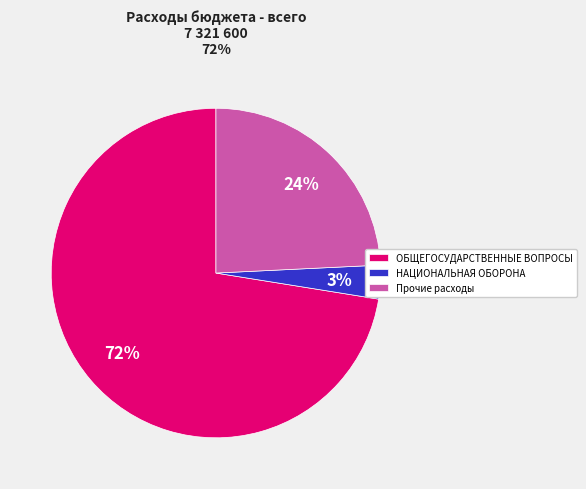

What is the majority slice?

ОБЩЕГОСУДАРСТВЕННЫЕ ВОПРОСЫ